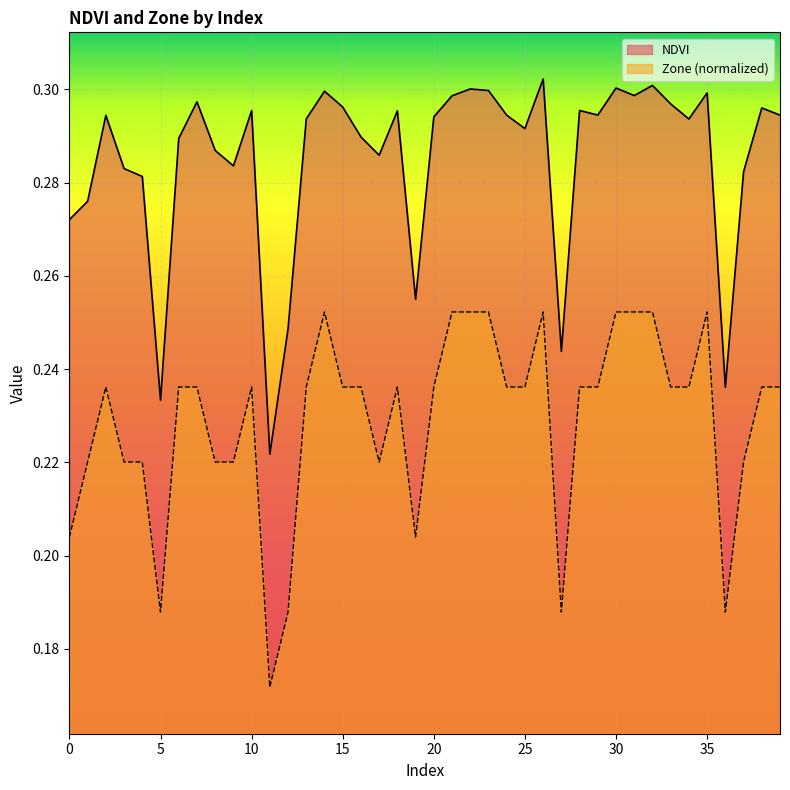

True or false: Zone and NDVI cross at least once.

False